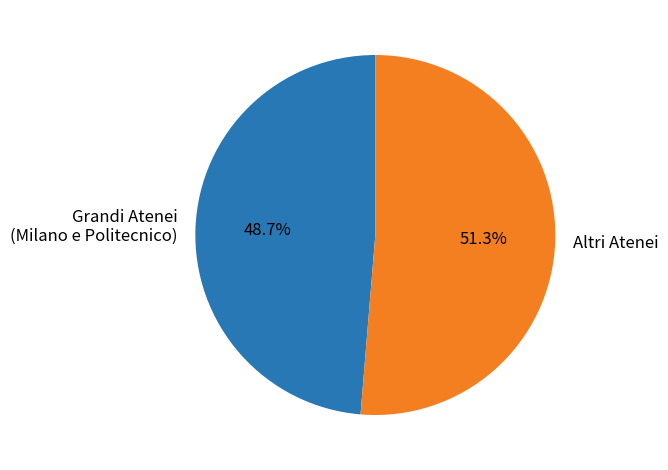

Rank the categories by value from highest to lowest.

Altri Atenei, Grandi Atenei (Milano e Politecnico)